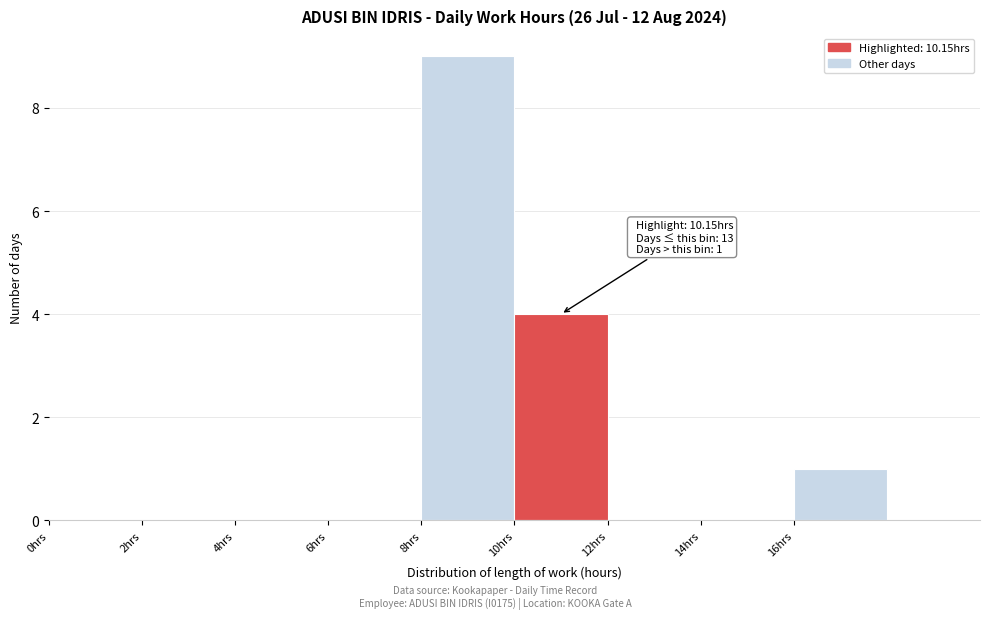

Which range on the x-axis has the tallest bar?

8 to 10